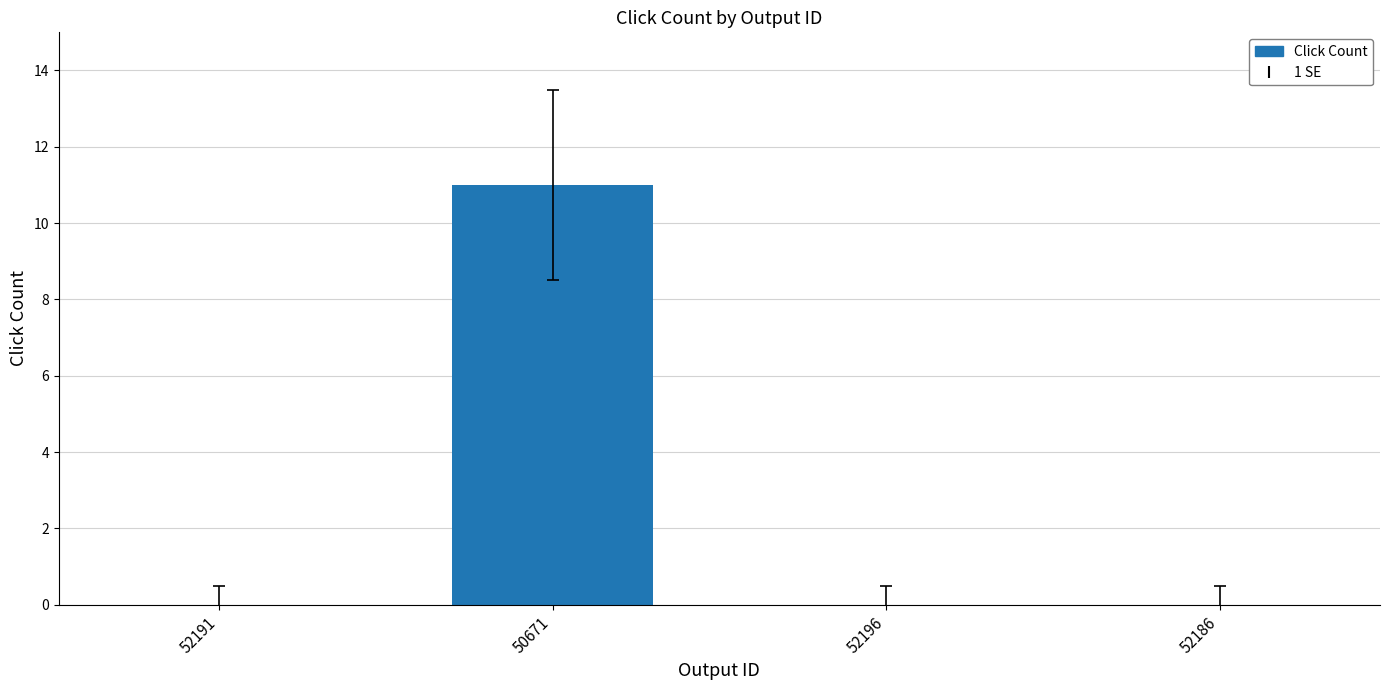

What is the change in value from 50671 to 52196?

-11